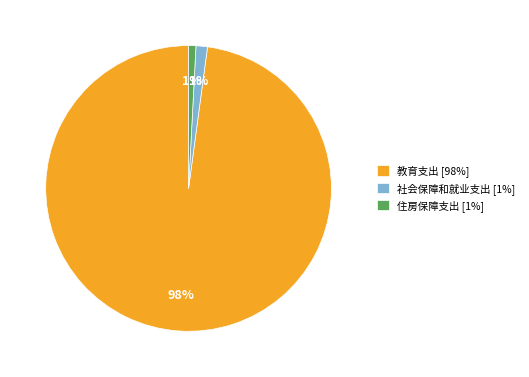

How many slices are in this pie chart?

3